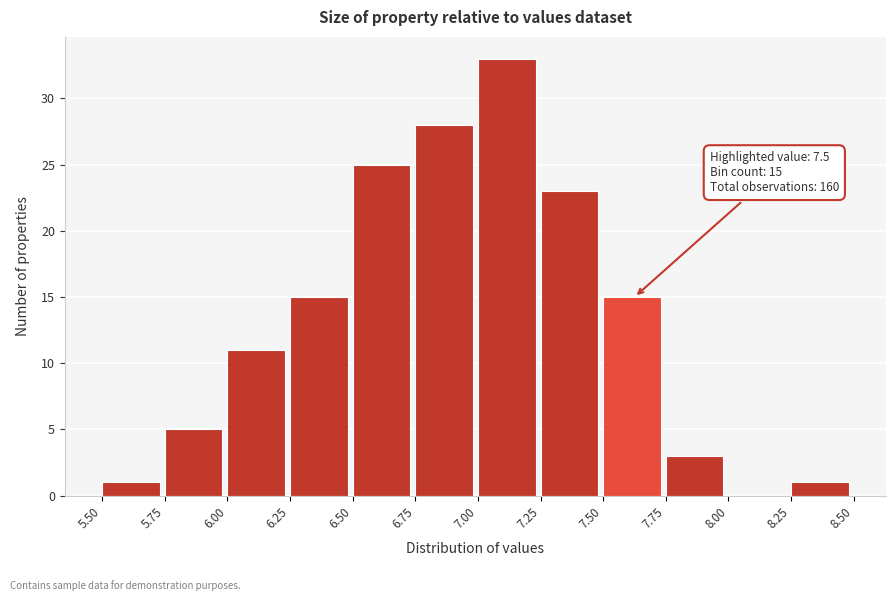

Over which range of the x-axis is the bar tallest?

7.00 to 7.25